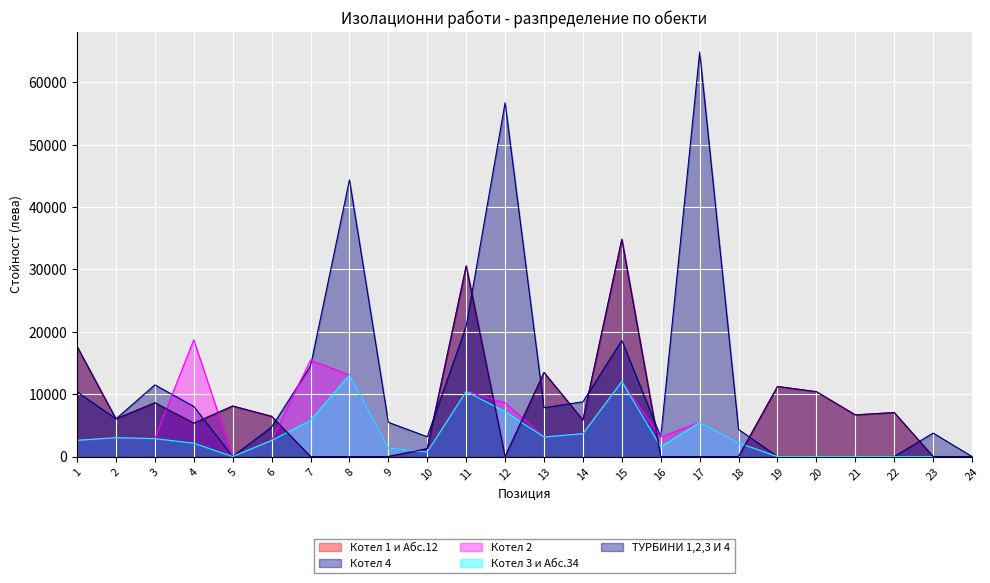

Rank the series at 22 from lowest to highest value.

Котел 4, Котел 2, Котел 3 и Абс.34, Котел 1 и Абс.12, ТУРБИНИ 1,2,3 И 4